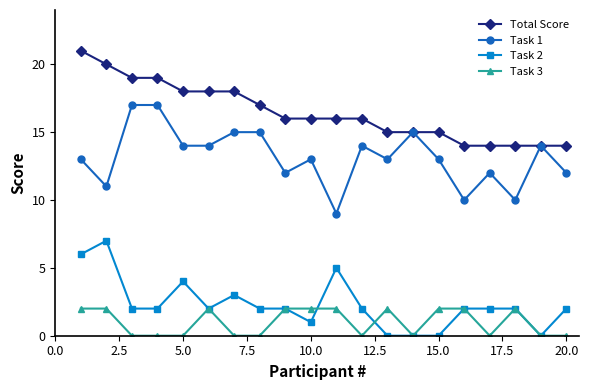

Rank the series by their maximum value, from highest to lowest.

Total Score, Task 1, Task 2, Task 3